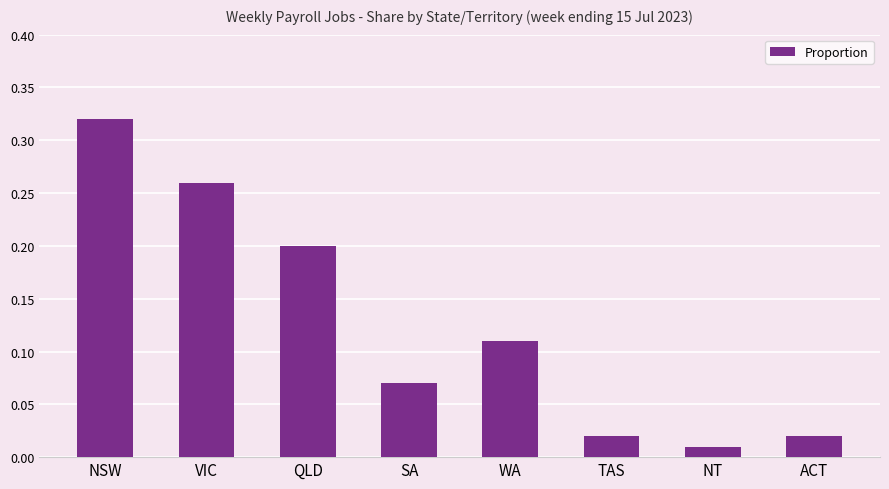

What is the sum of all values?

1.0